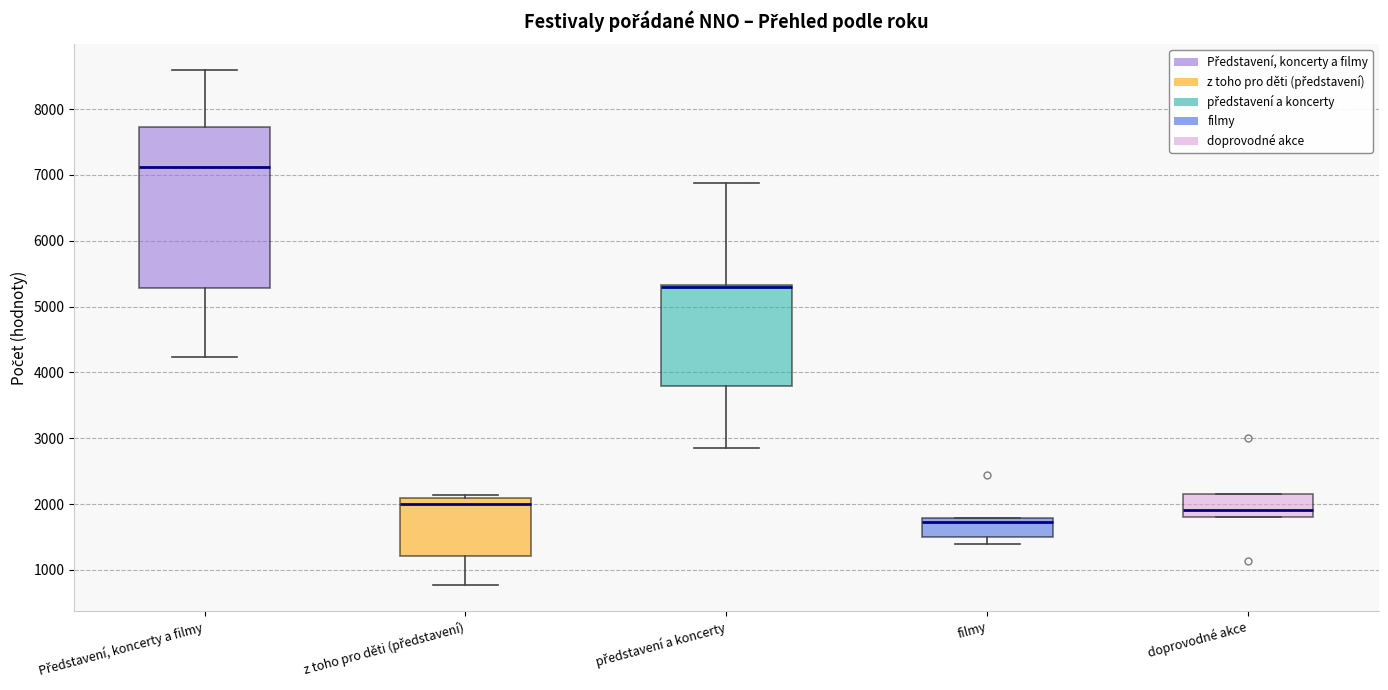

Reading left to right, read every box against the y-axis: the position of its median line, the range the box covers, and the ends of its whiskers. The values are not printed on the chart, so give them approximately, as read against the axis.

Představení, koncerty a filmy: median 7100, box 5300 to 7700, whiskers 4200 to 8600
z toho pro děti (představení): median 2000, box 1200 to 2100, whiskers 800 to 2100 (just above the box's upper edge)
představení a koncerty: median 5300 (just below the box's upper edge), box 3800 to 5300, whiskers 2900 to 6900
filmy: median 1700, box 1500 to 1800, whiskers 1400 to 1800
doprovodné akce: median 1900, box 1800 to 2200, whiskers 1800 to 2200